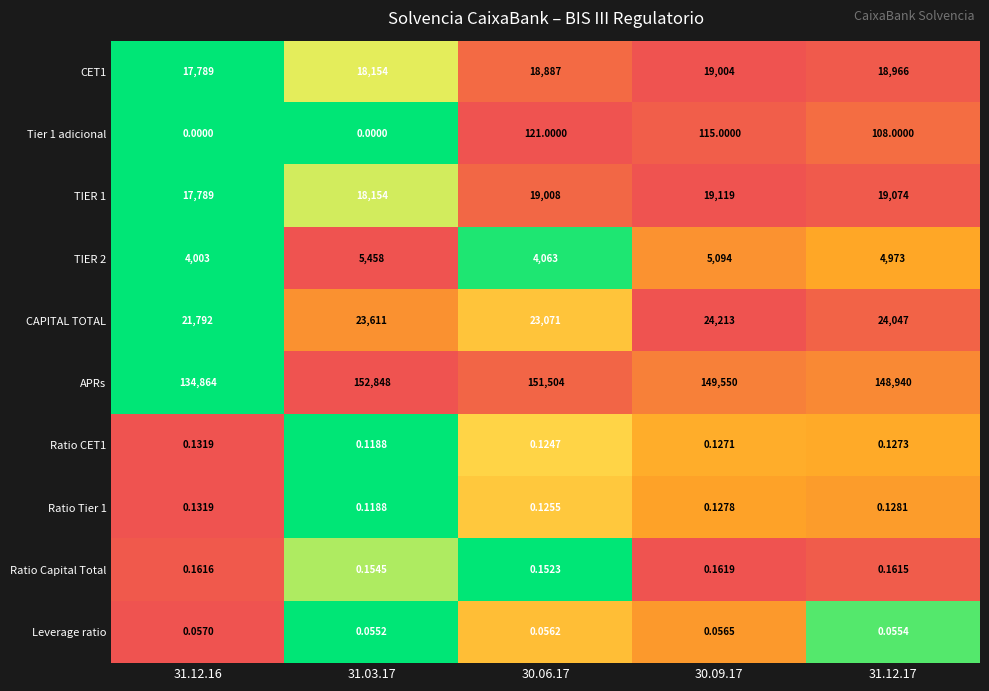

Between 31.12.16 and 31.03.17, which series saw the biggest shift?

APRs